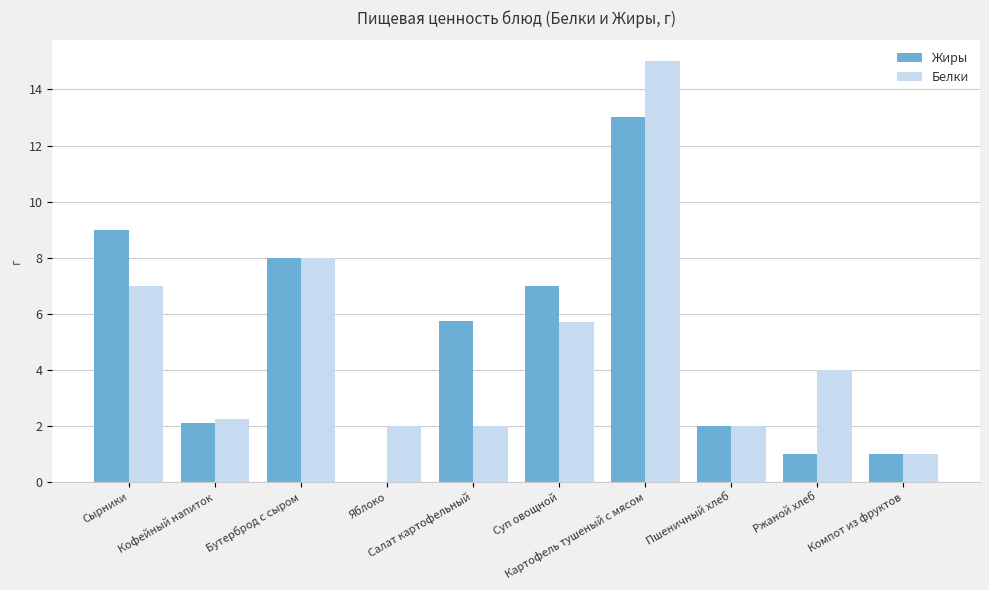

Which series has the largest range (max minus min)?

Белки